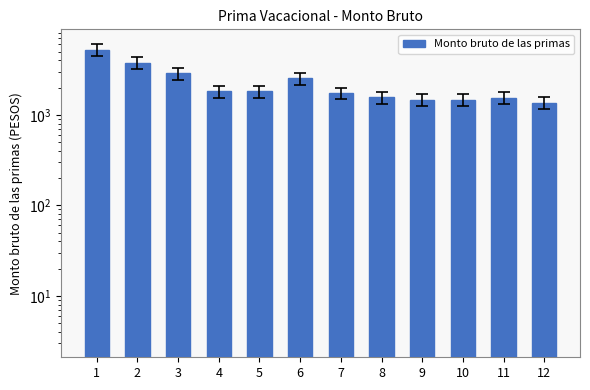

What is the value of the 1st bar from the left?

5236.2